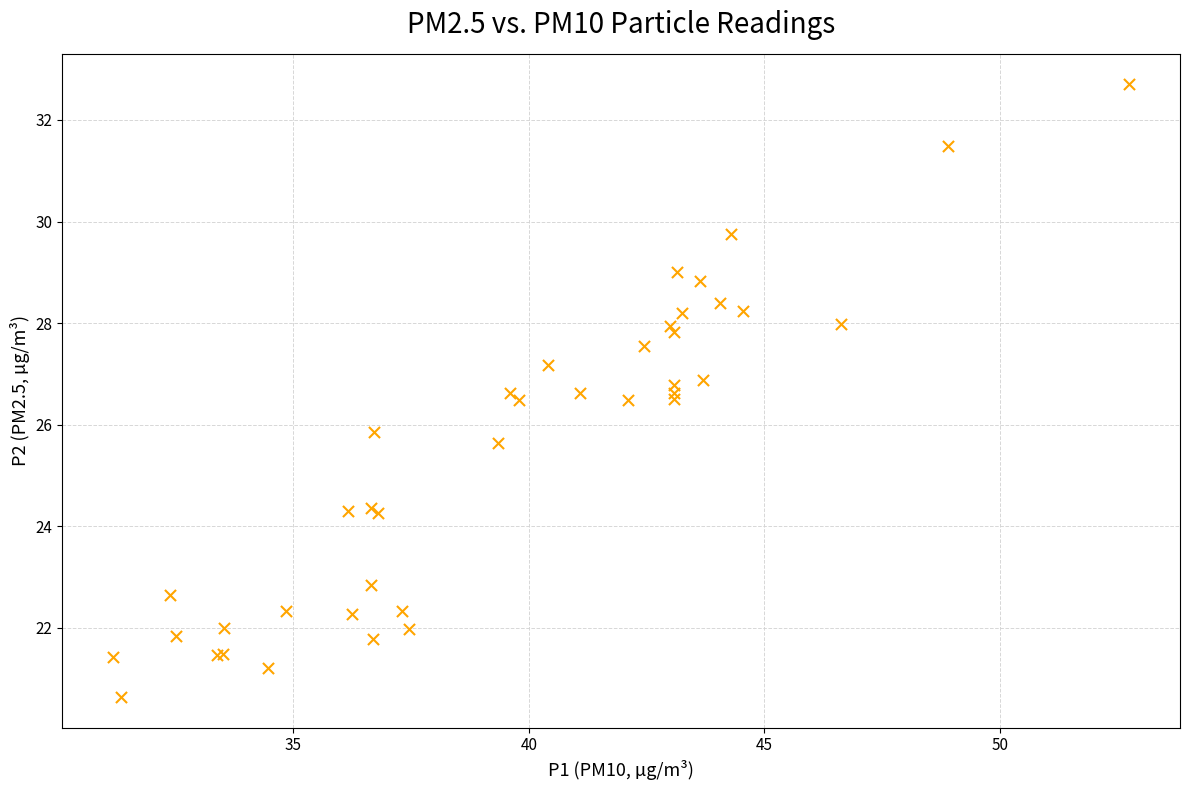

What Y value in the scatter plot is closest to 26?

25.9